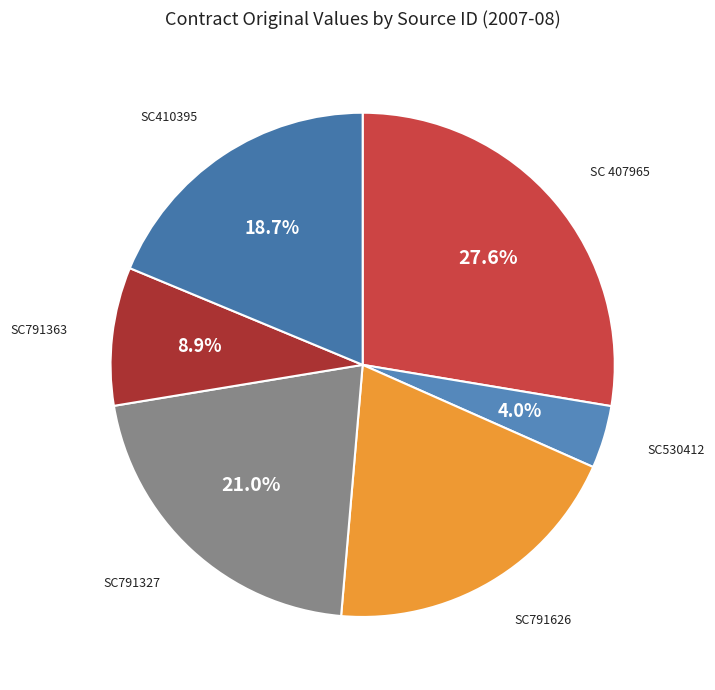

What percentage do SC791363 and SC791327 together represent?

29.9%